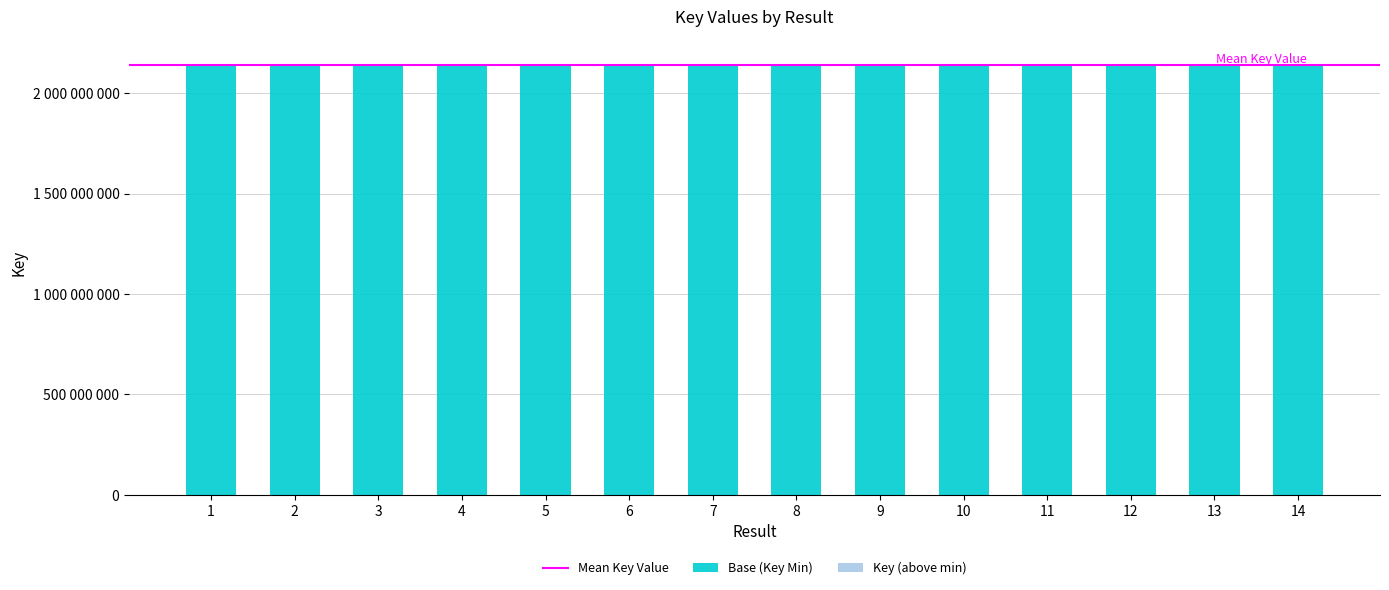

Are the bars horizontal?

No